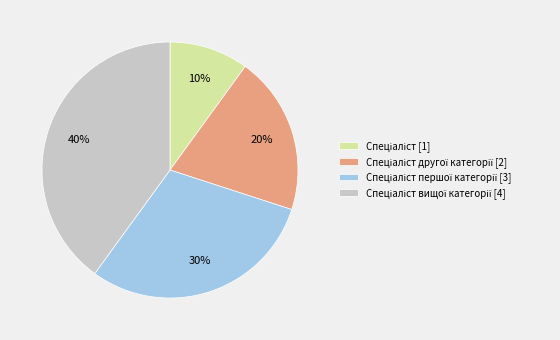

To the nearest percent, what is the difference between the largest and smallest slice percentages?

30%